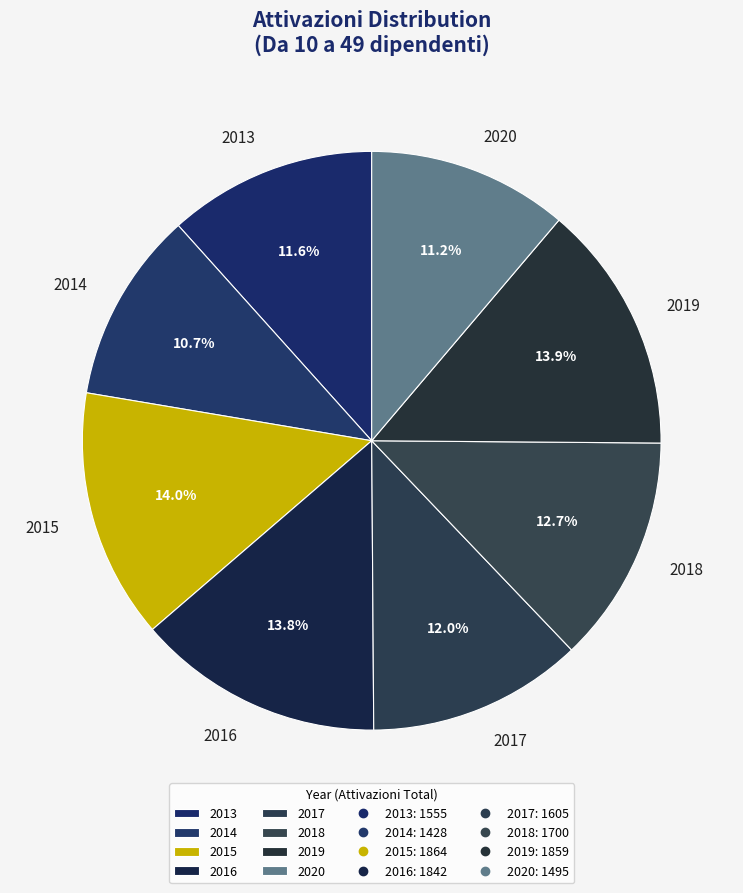

Which category has the smallest portion of the pie?

2014